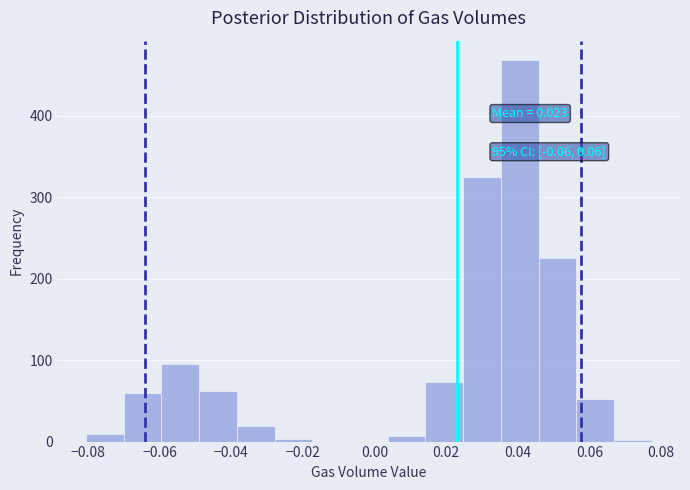

Which range on the x-axis has the tallest bar?

0.036 to 0.046